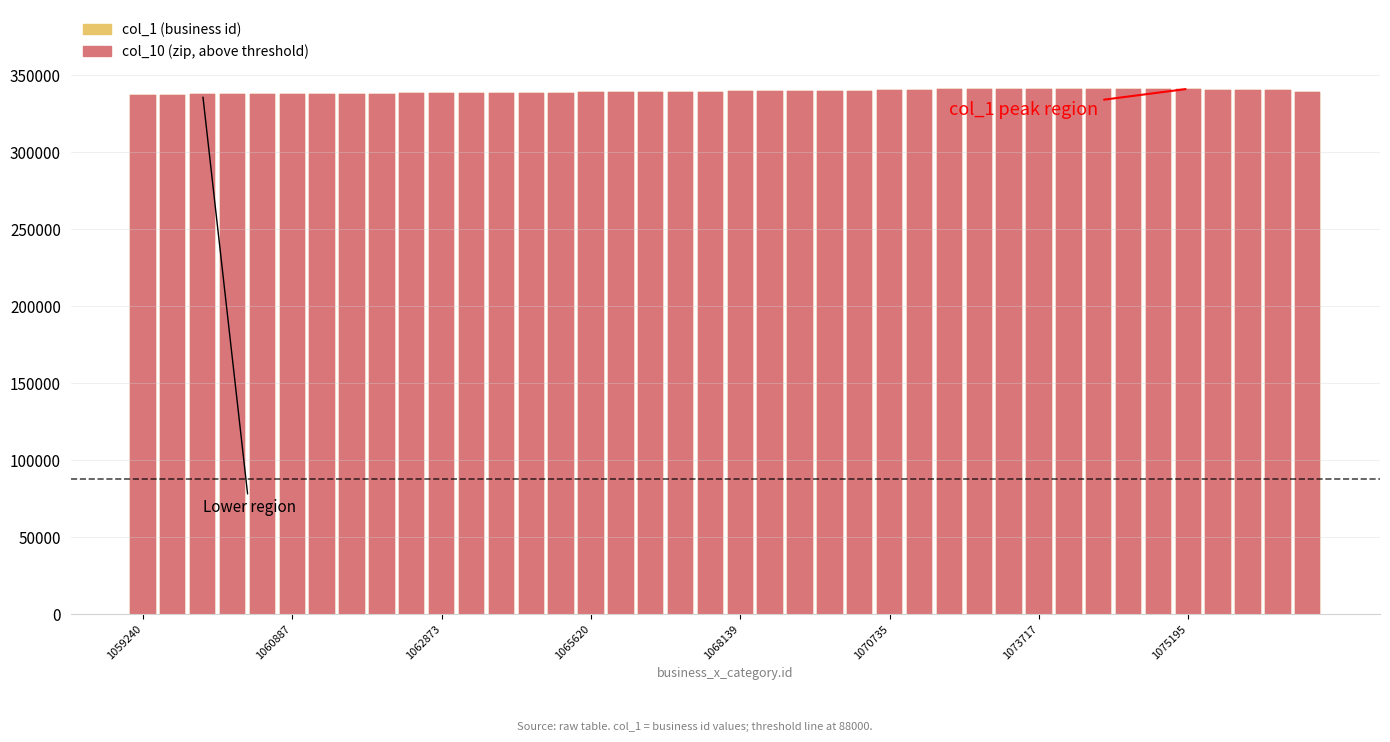

At how many categories does at least one series exceed 339873?

16